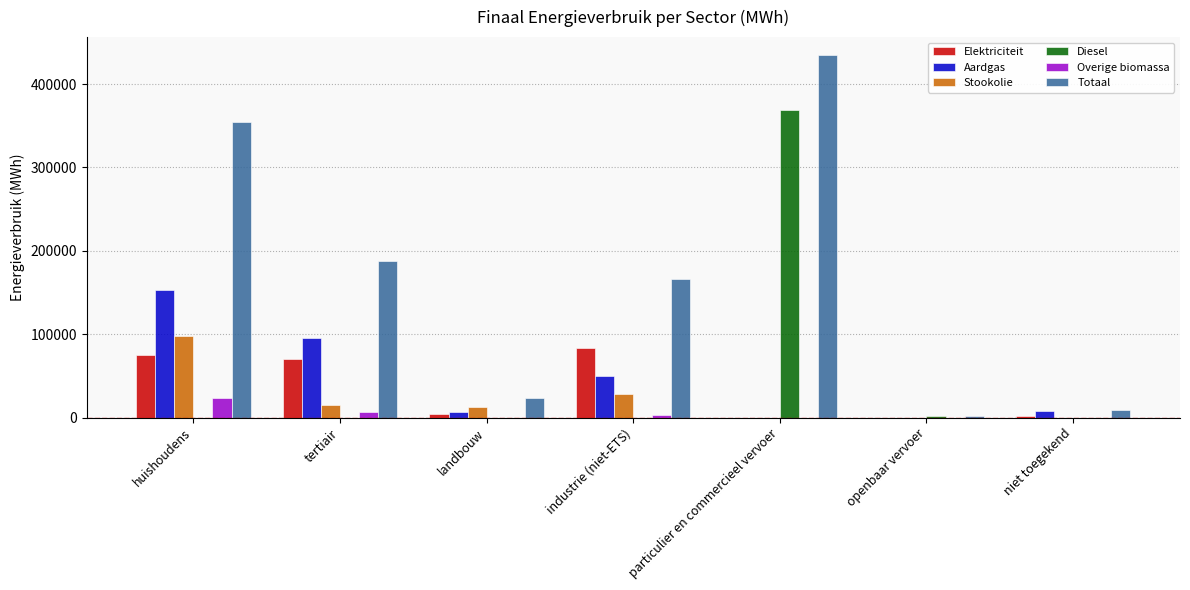

Is the value of Diesel at openbaar vervoer greater than the value of Totaal at tertiair?

No